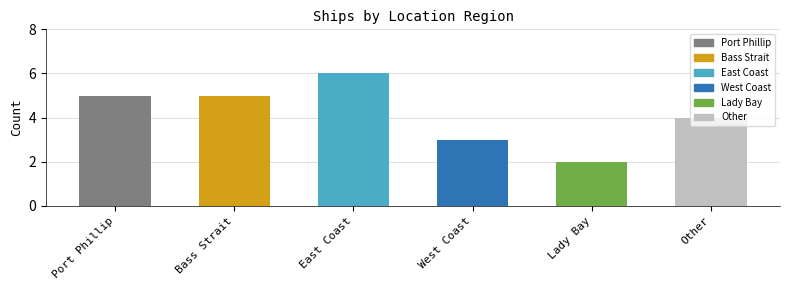

Reading left to right, extract all data points from this chart.

5	5	6	3	2	4